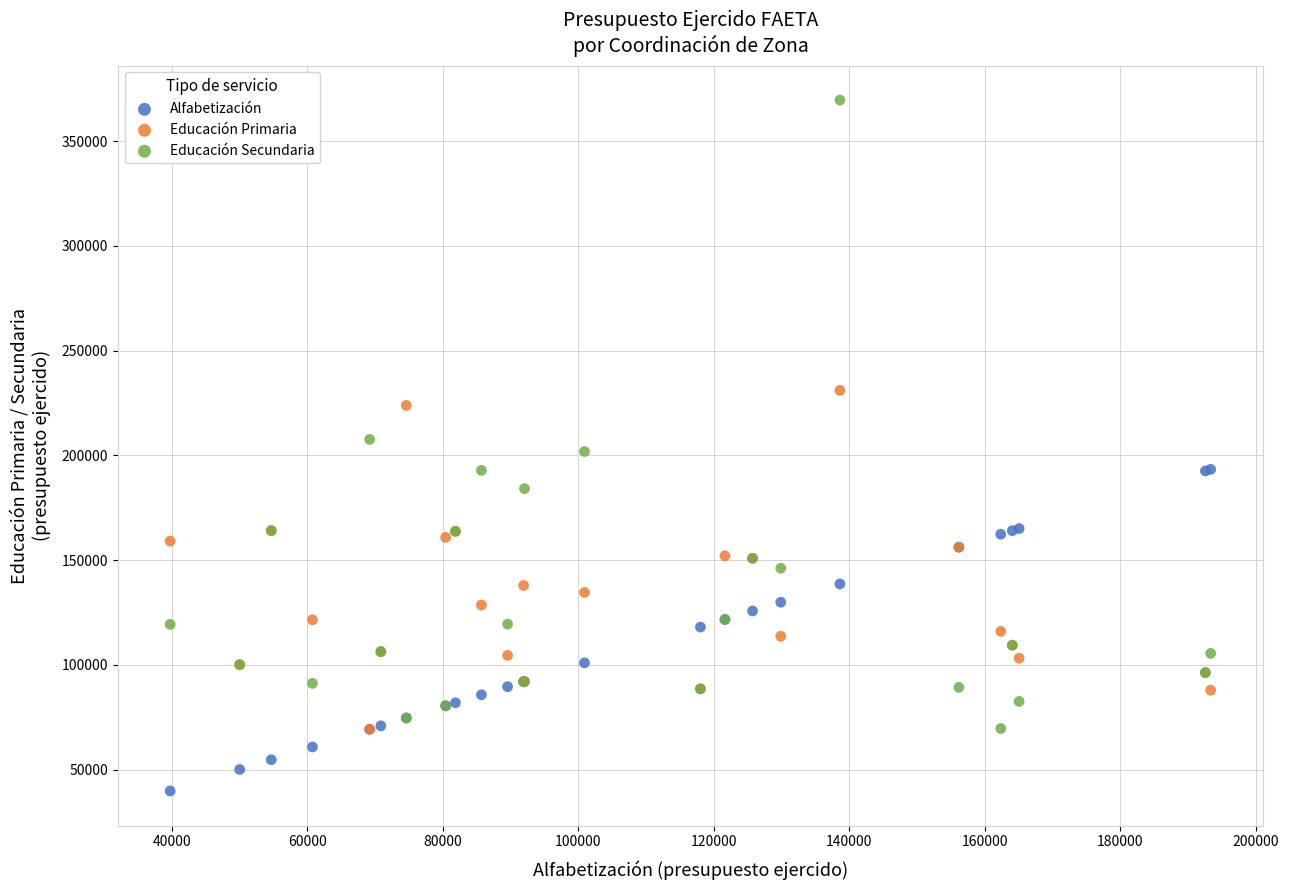

In the Educación Secundaria series, what Y value is closest to 219597?

207627.2